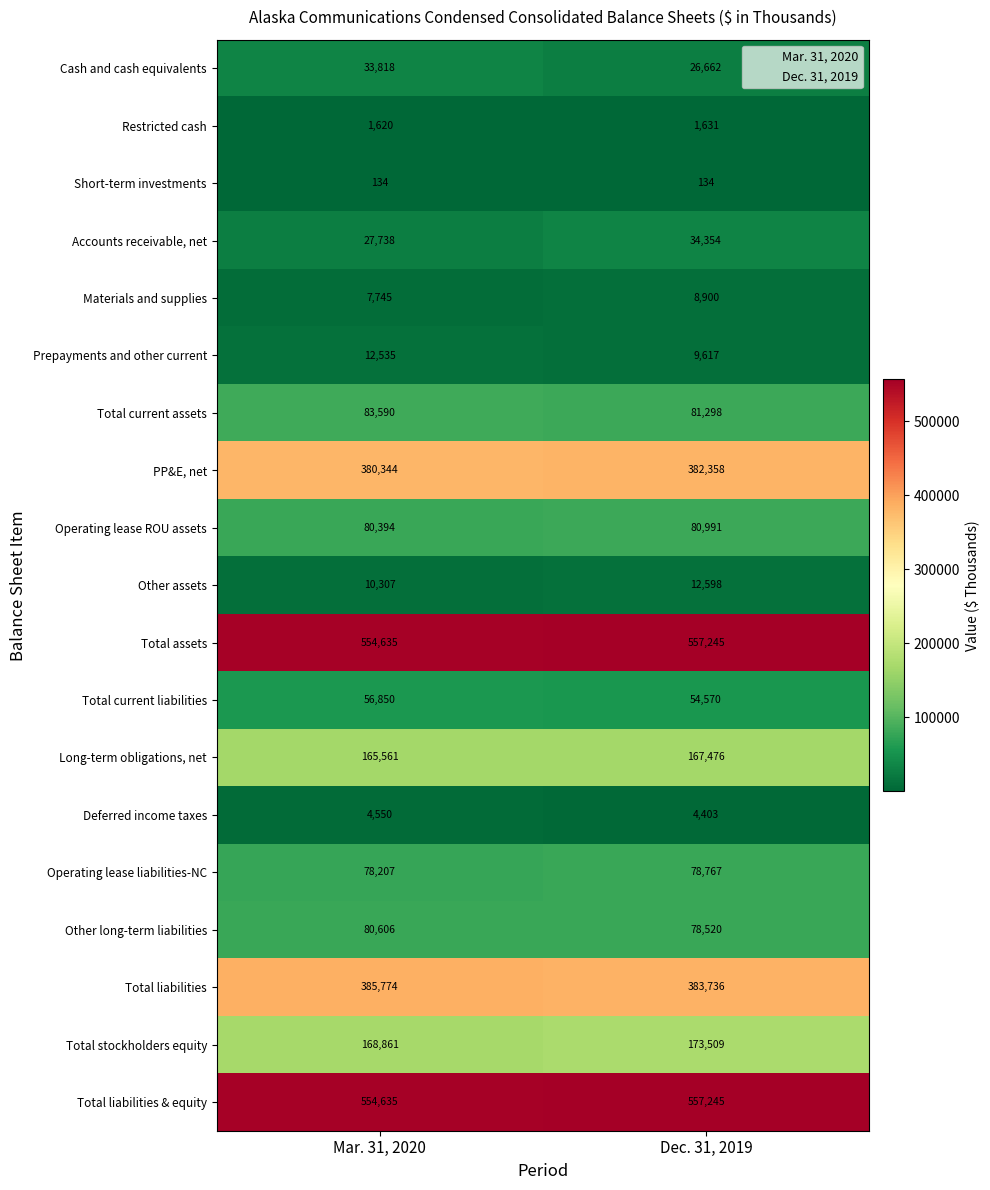

What is the sum of all Long-term obligations, net values?

333037